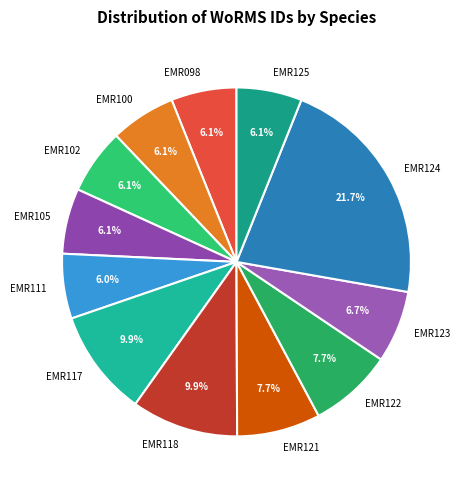

How many slices are in this pie chart?

12